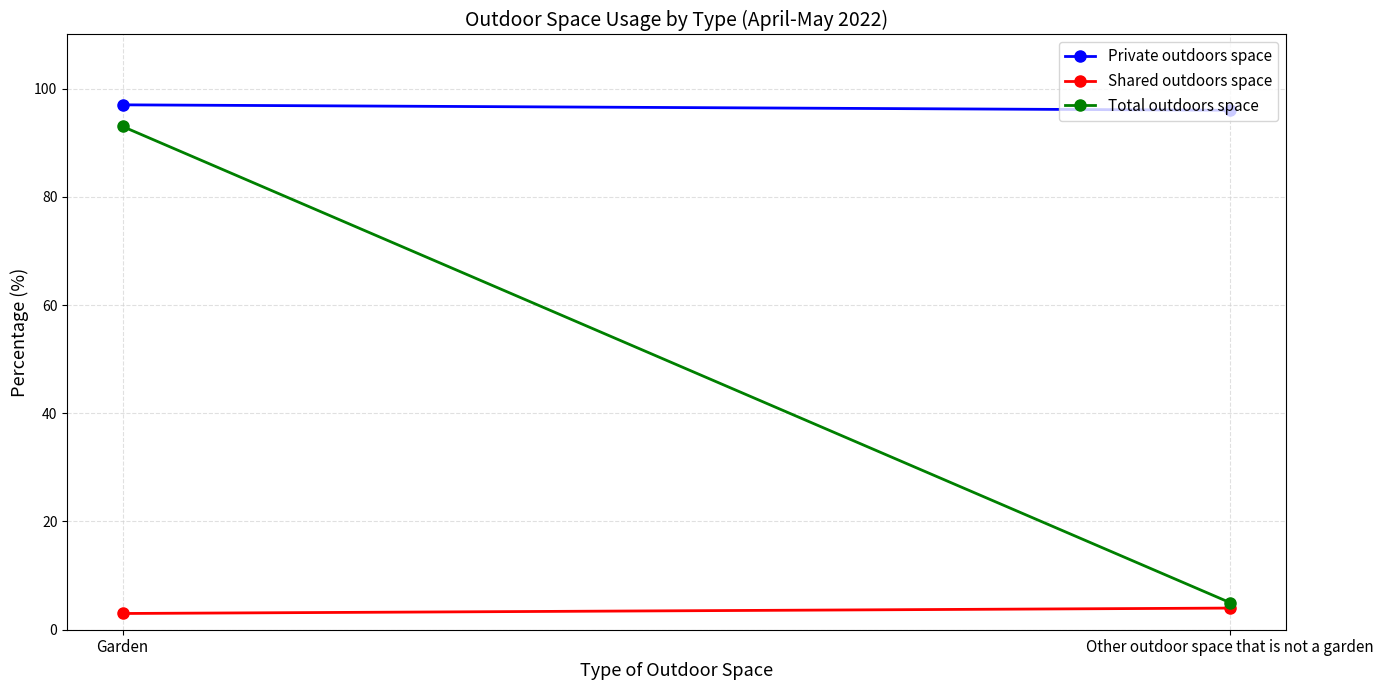

What are all the series names shown in the legend?

Private outdoors space, Shared outdoors space, Total outdoors space